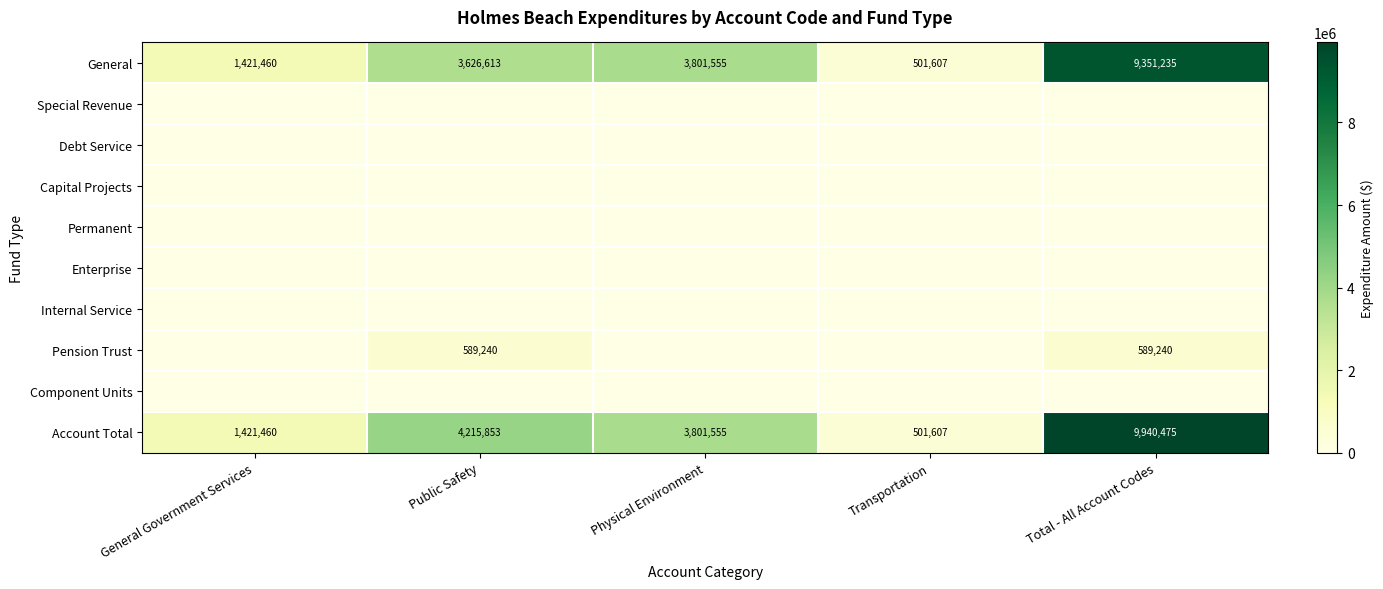

What is the difference between the maximum and minimum values in the Account Total series?

9438868